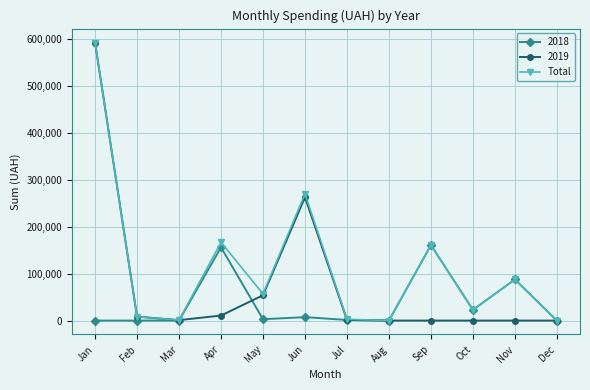

List the series in order of their overall mean, lowest first.

2018, 2019, Total